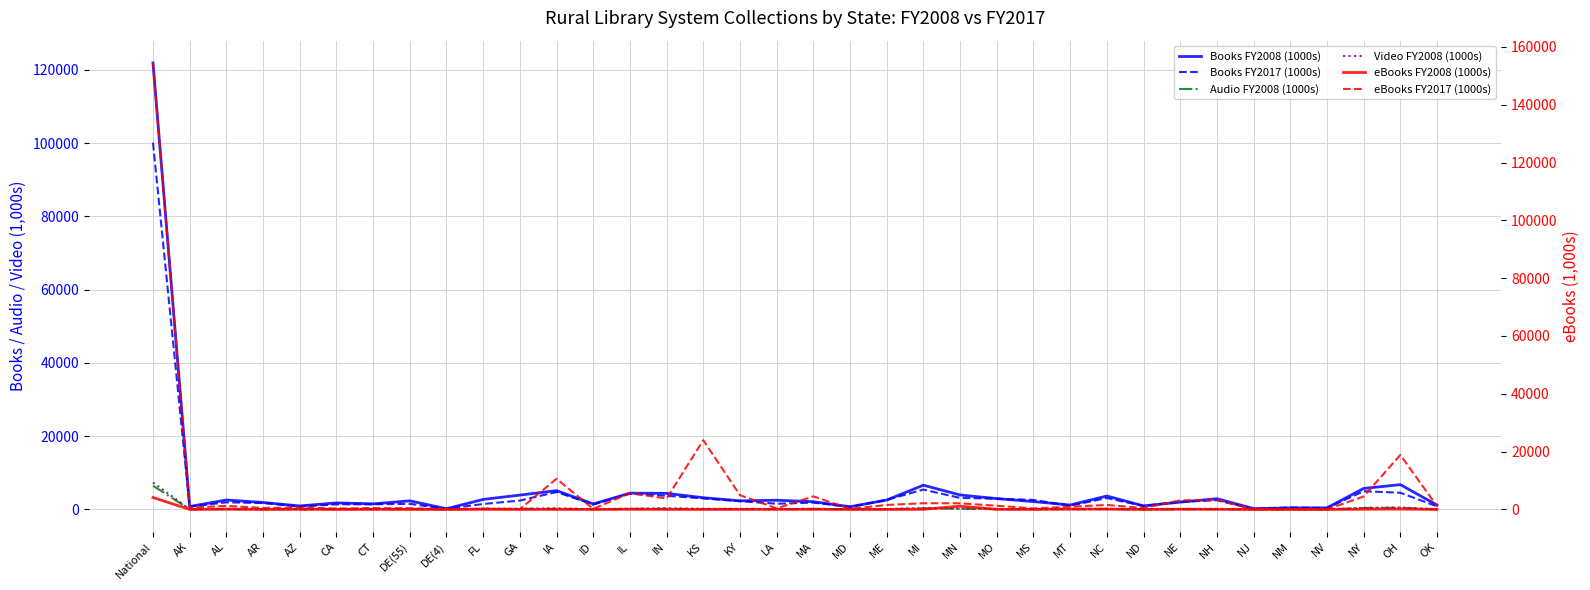

How many categories are shown in the chart?

36